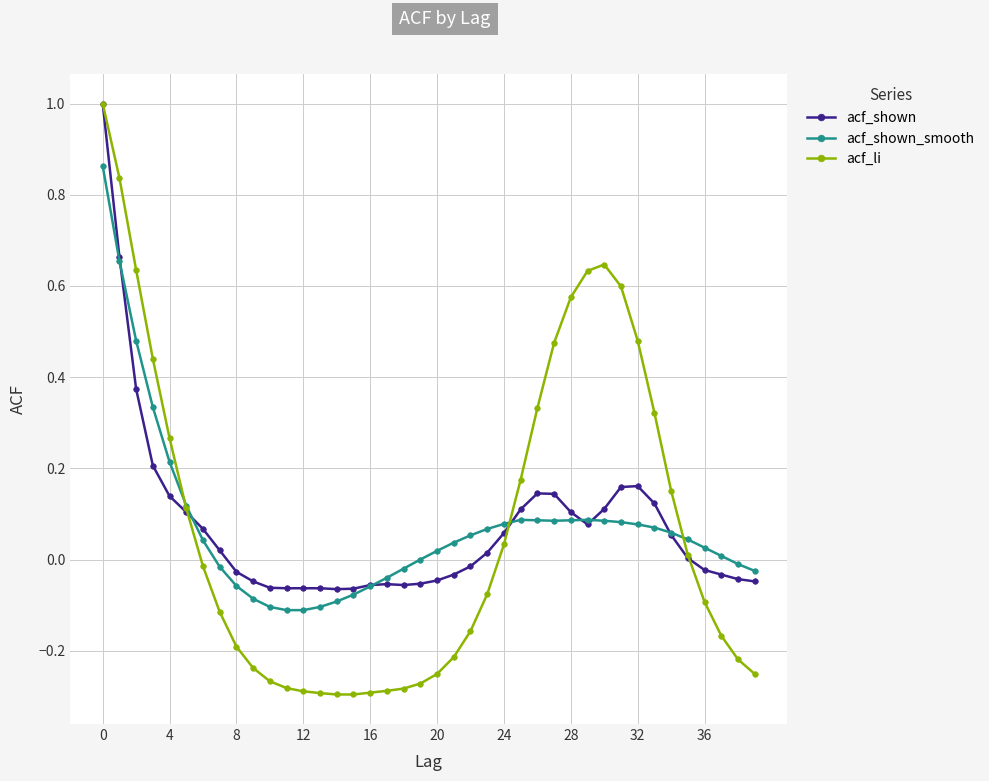

Which series has the largest range (max minus min)?

acf_li